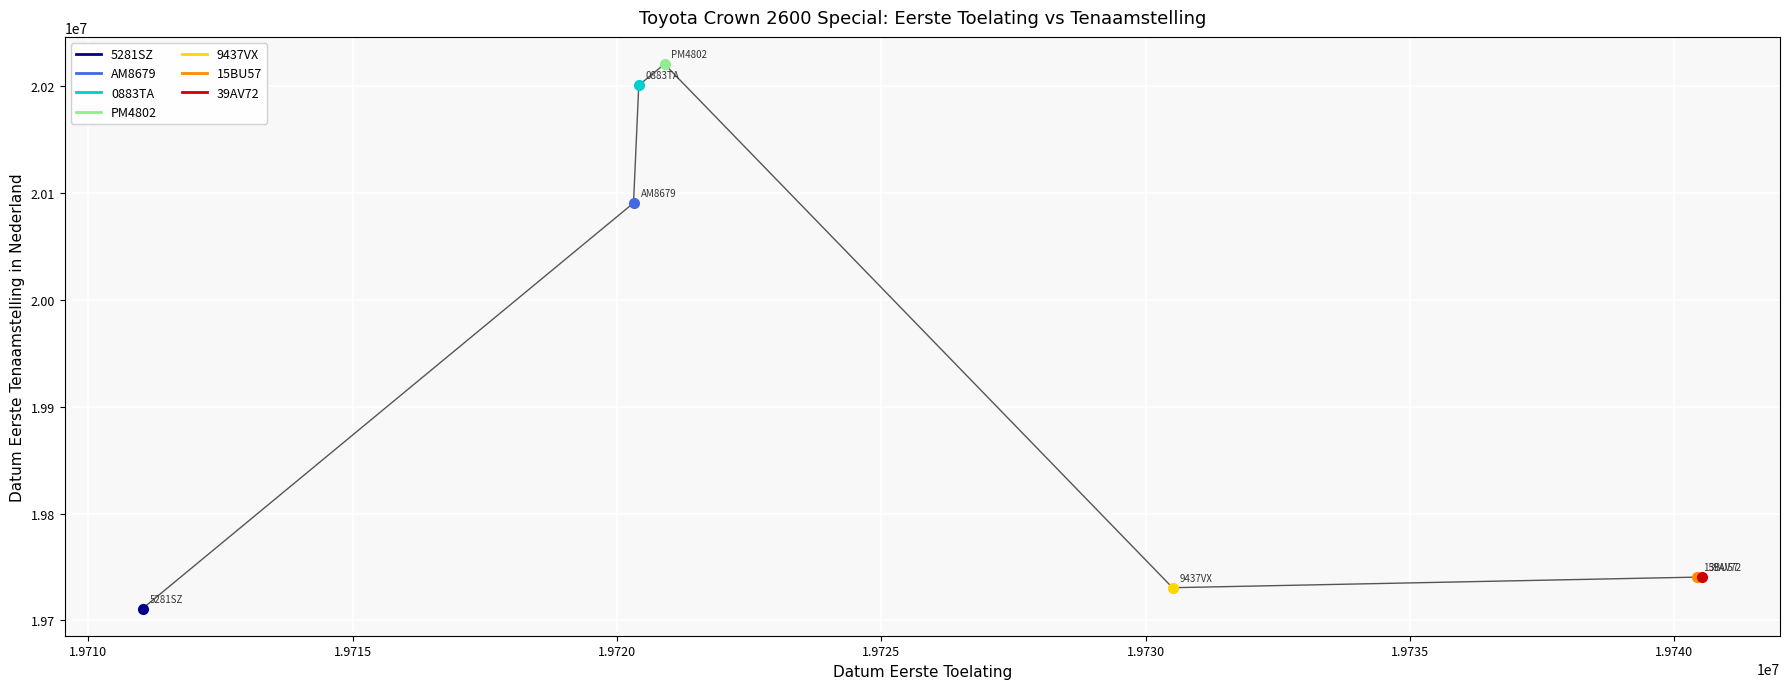

How many lines are shown in the chart?

1